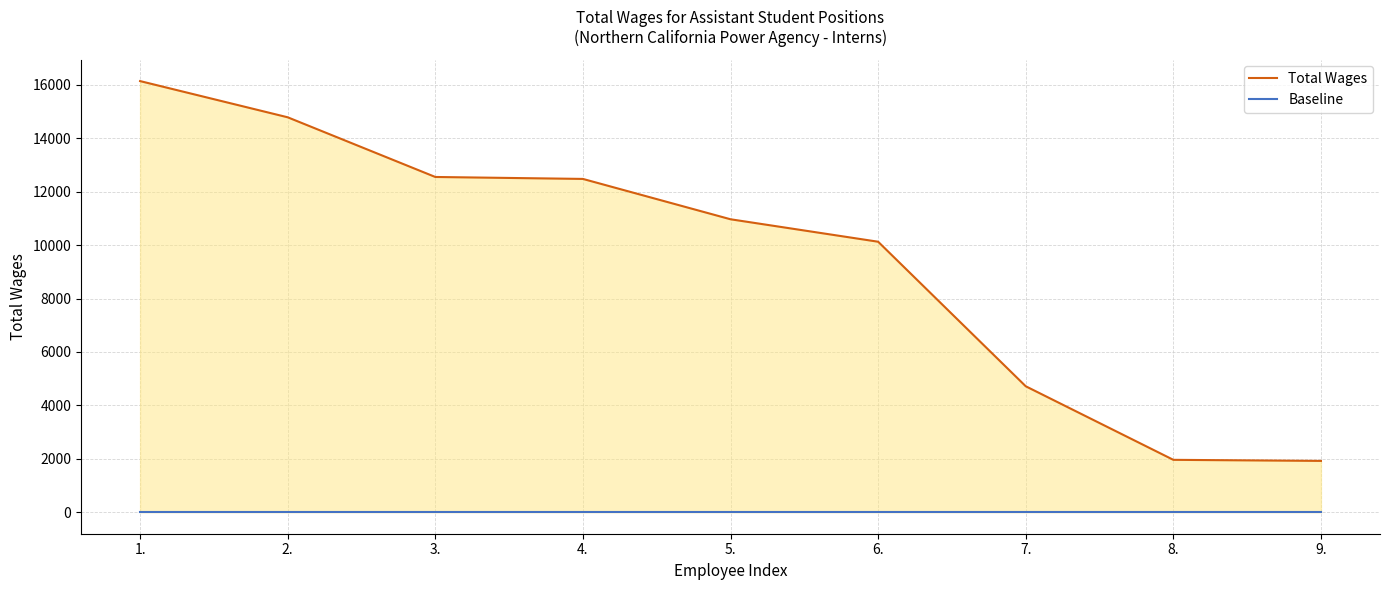

How many values in the Total Wages series exceed 10969?

4